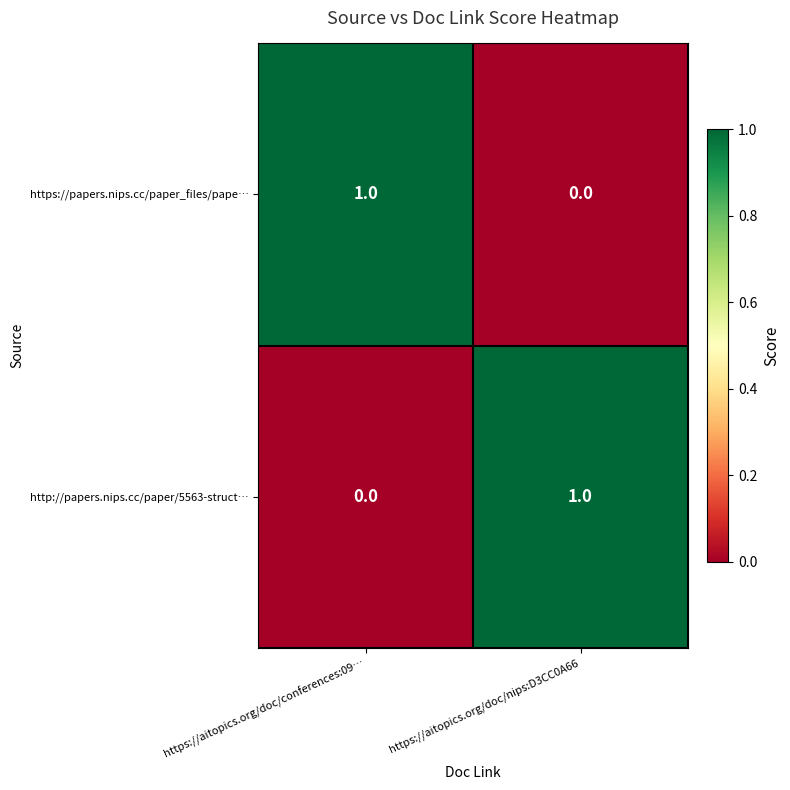

Reading left to right, list all the values displayed in this chart.

https://papers.nips.cc/paper_files/pape…: https://aitopics.org/doc/conferences:09…=1	https://aitopics.org/doc/nips:D3CC0A66=0
http://papers.nips.cc/paper/5563-struct…: https://aitopics.org/doc/conferences:09…=0	https://aitopics.org/doc/nips:D3CC0A66=1